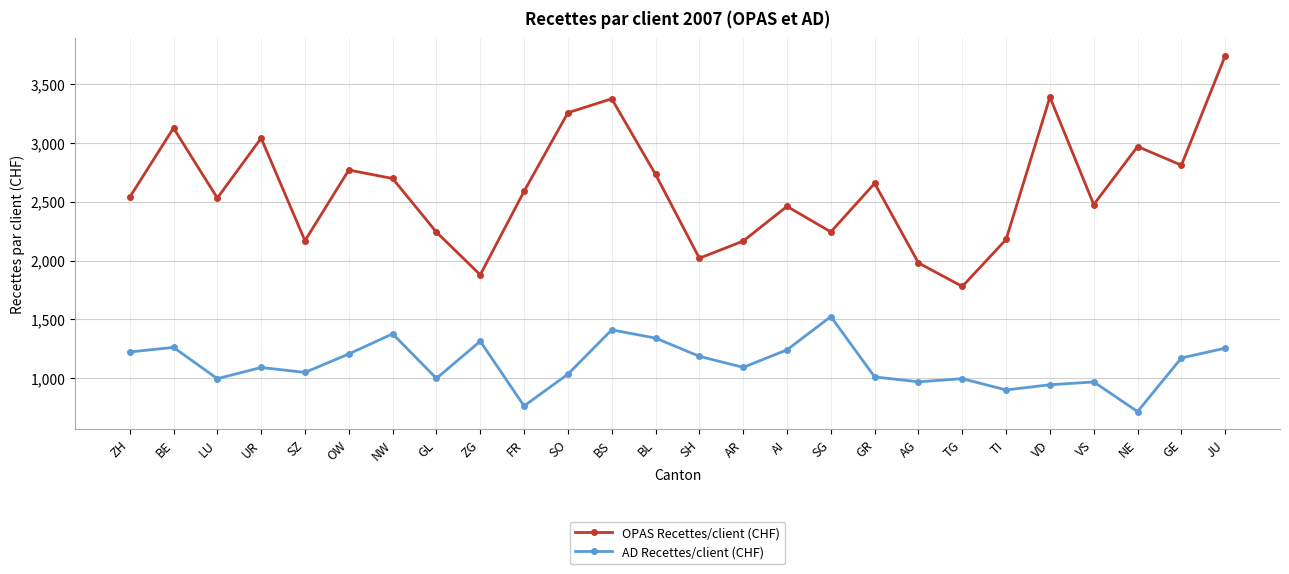

How many categories are shown in the chart?

26